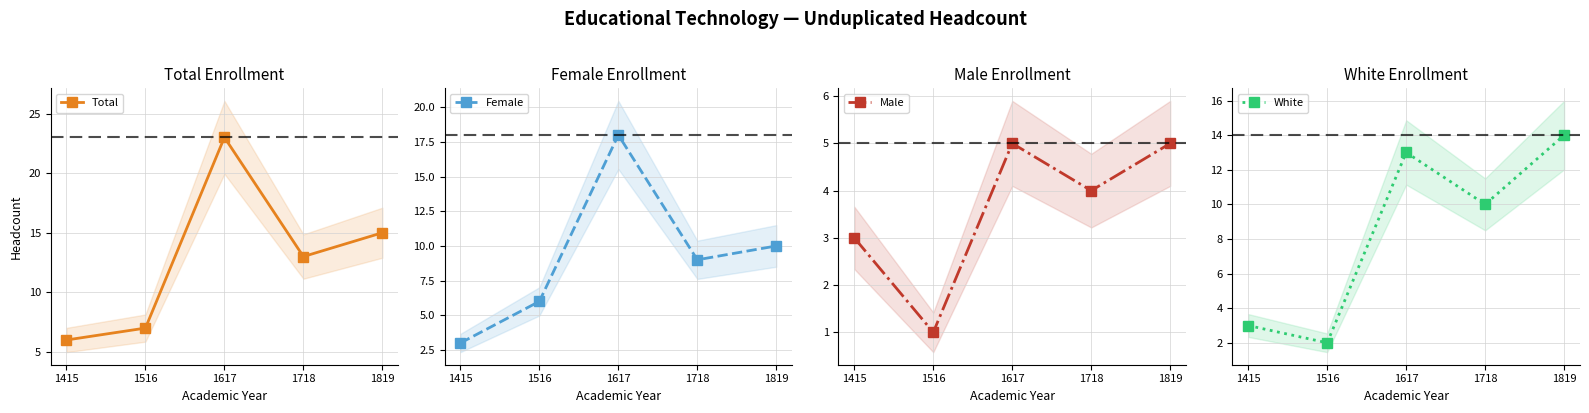

What is the difference between the Female values at 1718 and 1415?

6